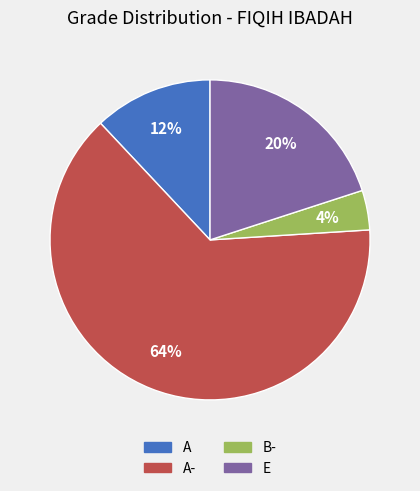

To the nearest percent, what is the average slice percentage?

25%